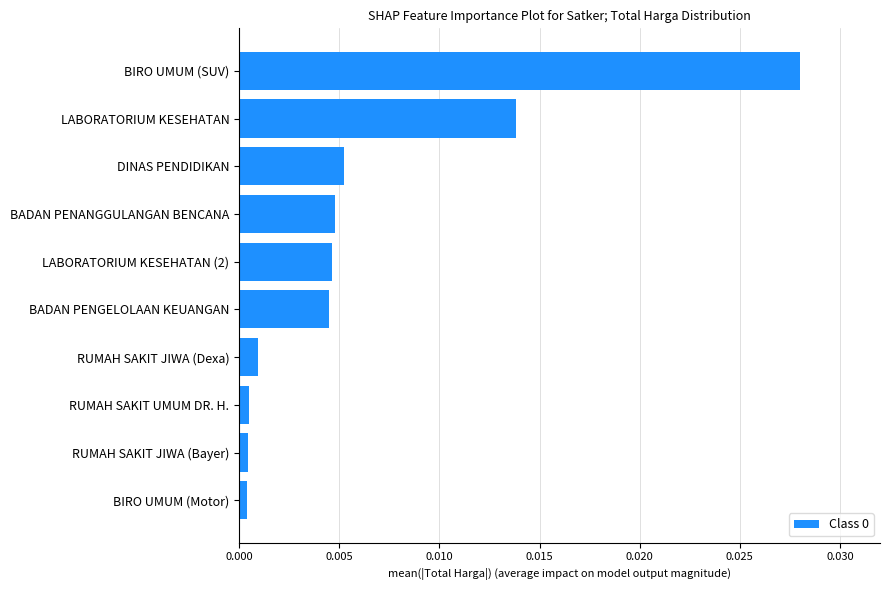

Which label corresponds to the largest value in the chart?

BIRO UMUM (SUV)